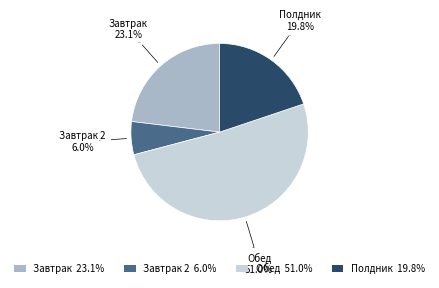

What percentage is the Завтрак 2 slice, to the nearest percent?

6%